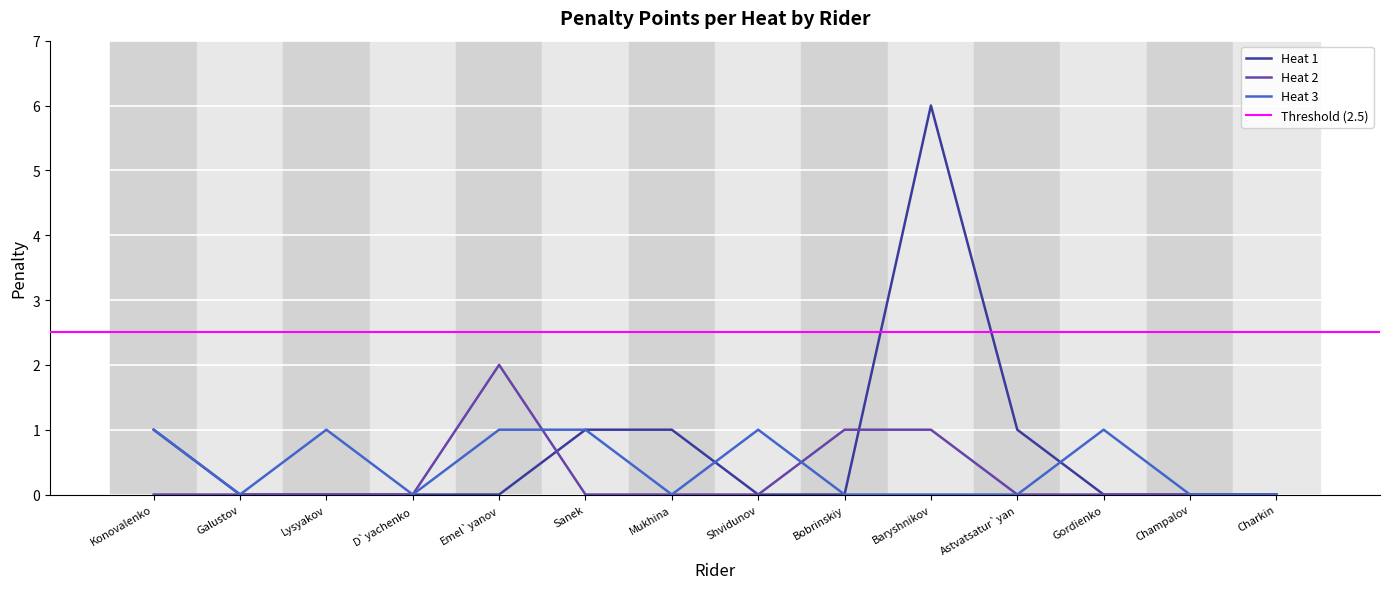

The chart shows a value of 31 at Heat 1. True or false?

False